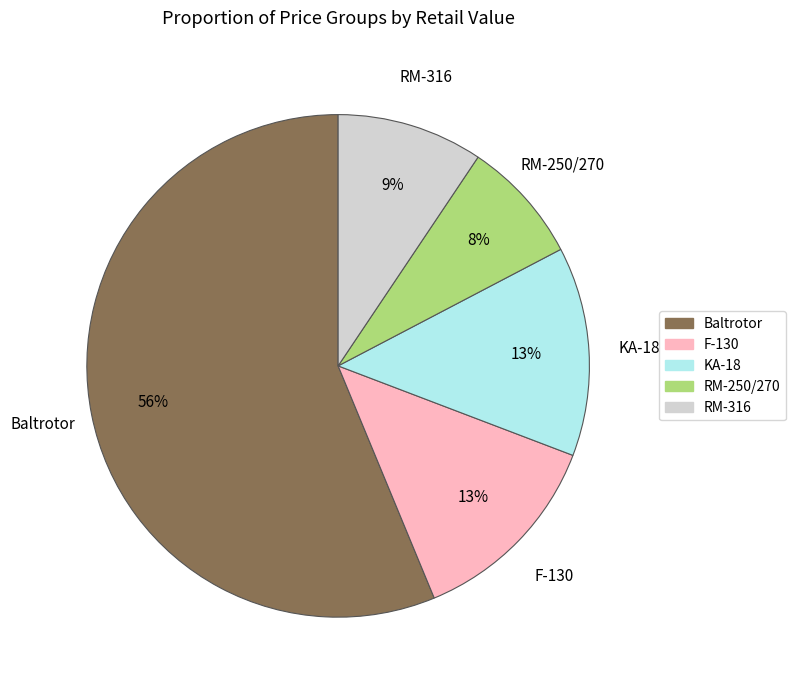

Is there any slice that represents more than half of the pie?

Yes